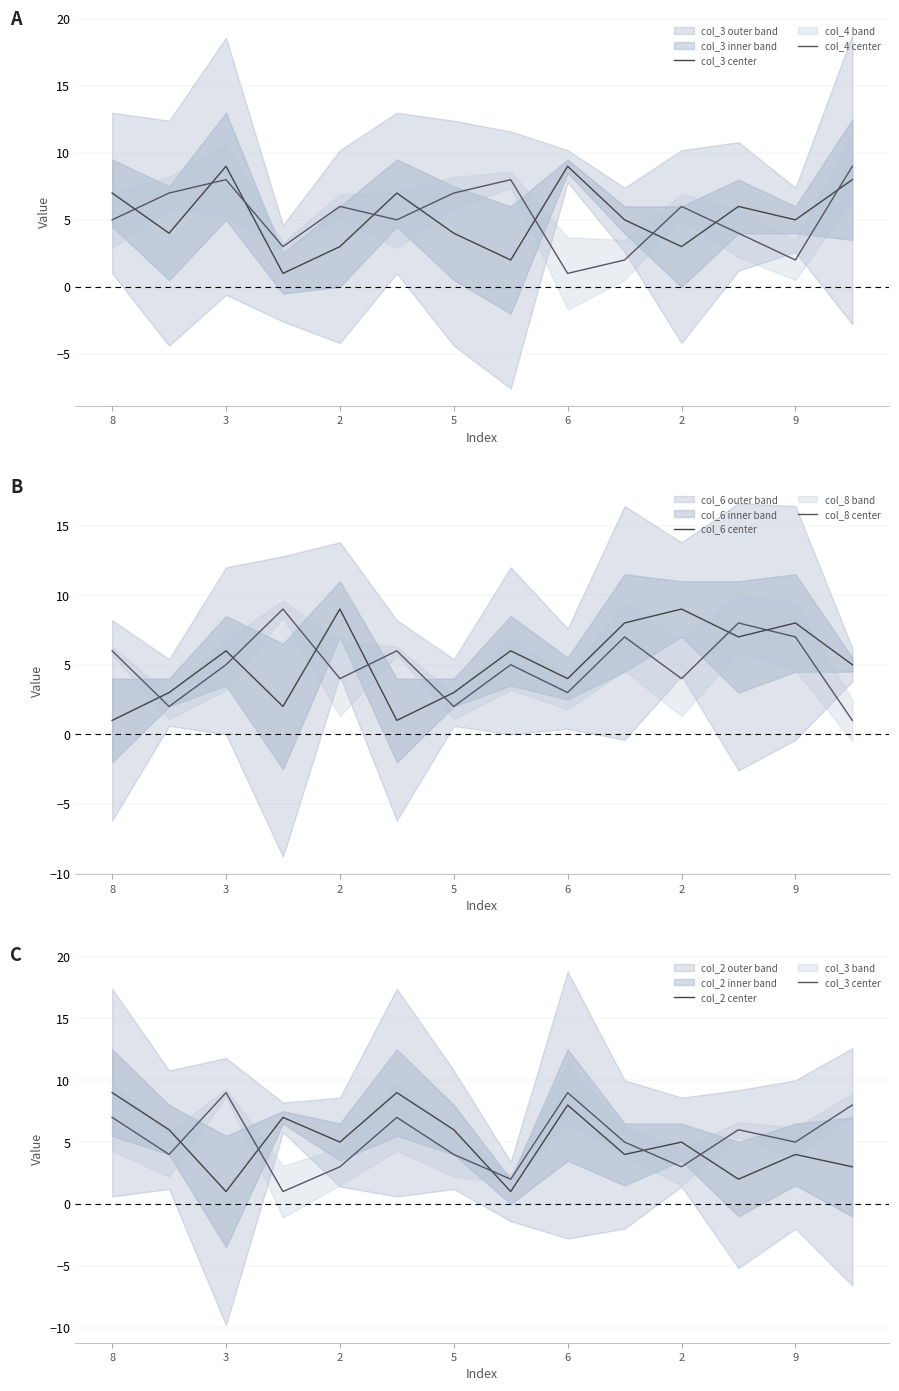

How many values in the col_8 center series are below 5?

6